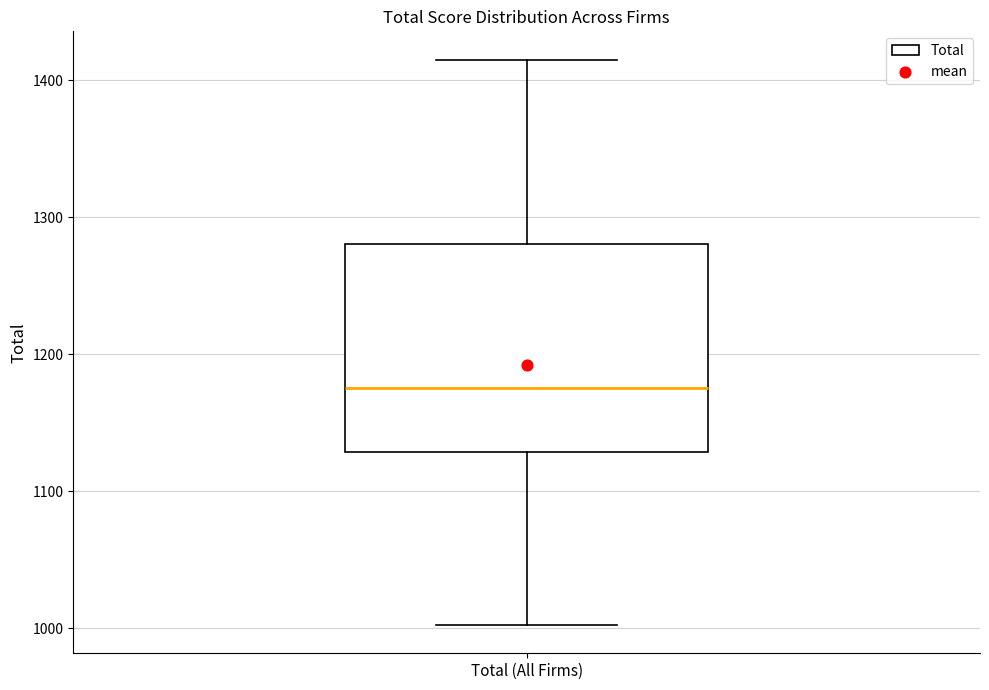

Transcribe this box plot: give where the median line is, the range the box spans, and where the two whiskers end, as read against the y-axis. The values are not printed on the chart, so give them approximately, as read against the axis.

median 1180, box 1130 to 1280, whiskers 1000 to 1420